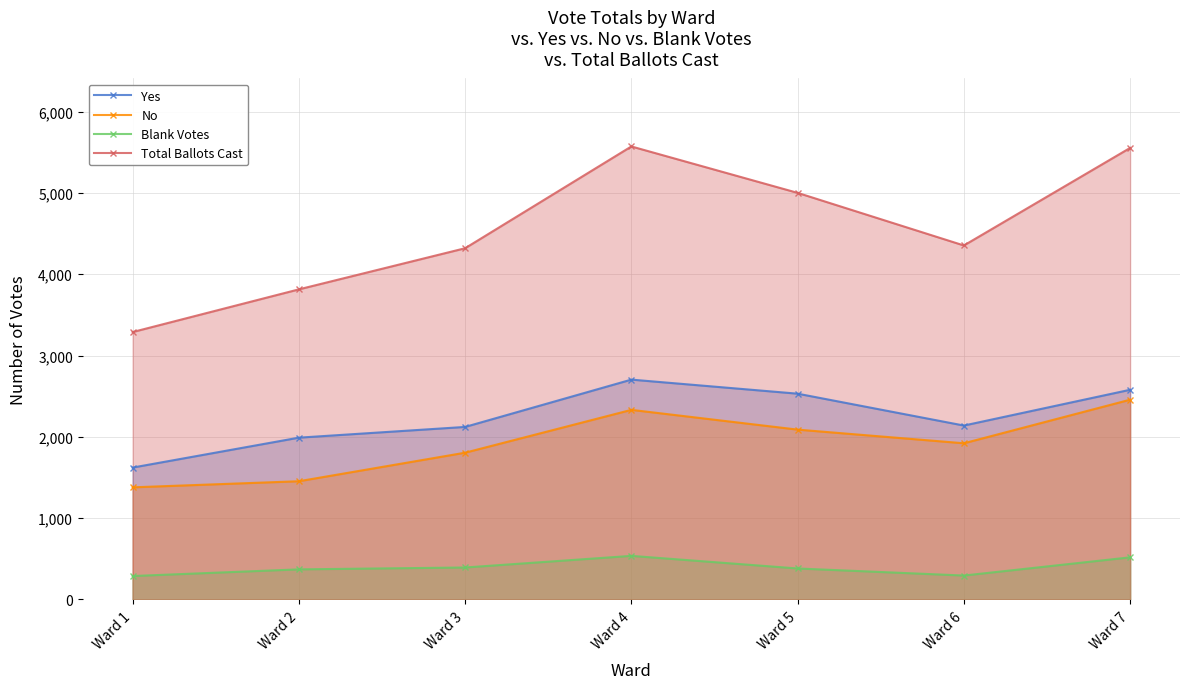

Which has a higher value, Ward 1 or Ward 2?

Ward 2